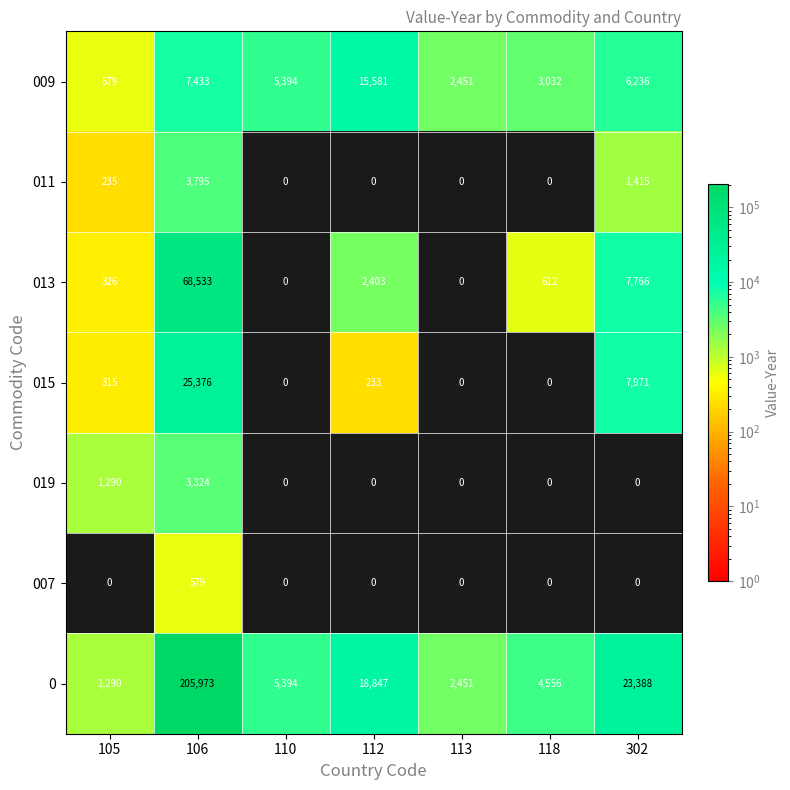

Which series has the largest total across all categories?

0